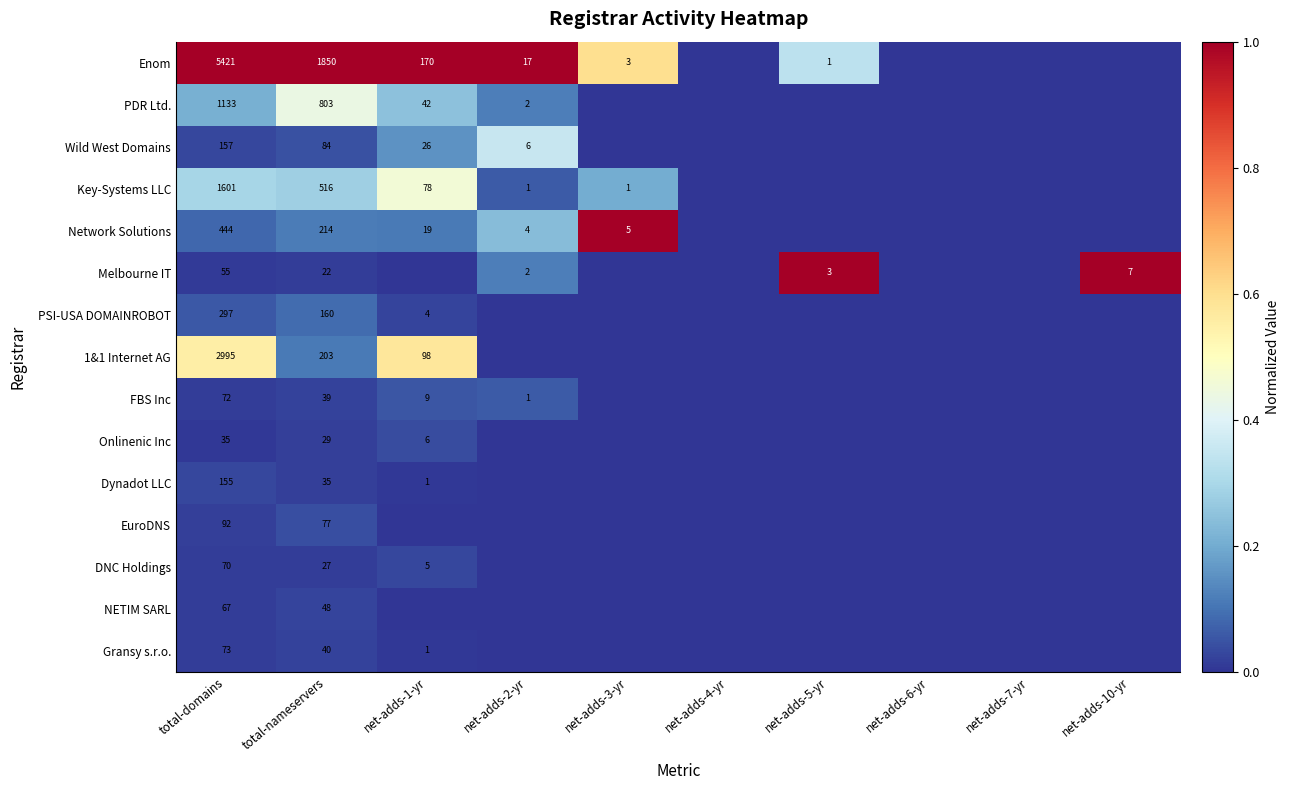

What is the difference between the highest and lowest values at total-domains?

5386